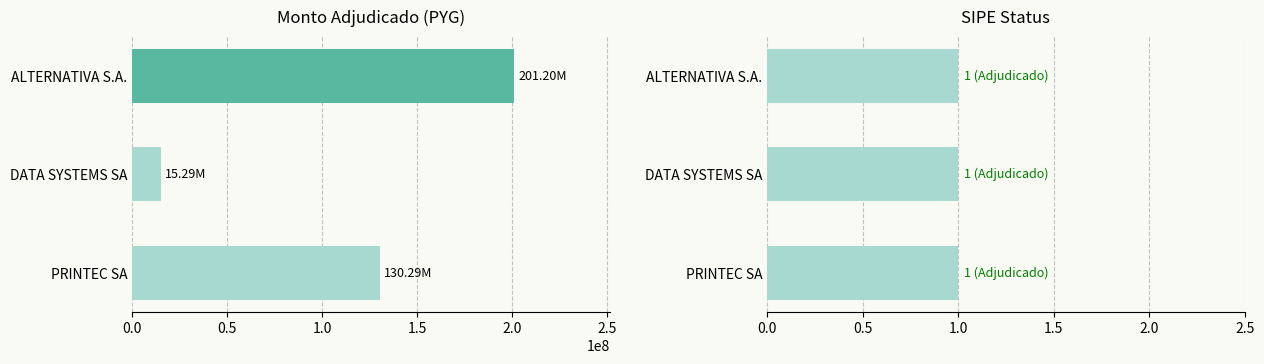

The value at 0.0 is 201200000. True or false?

True